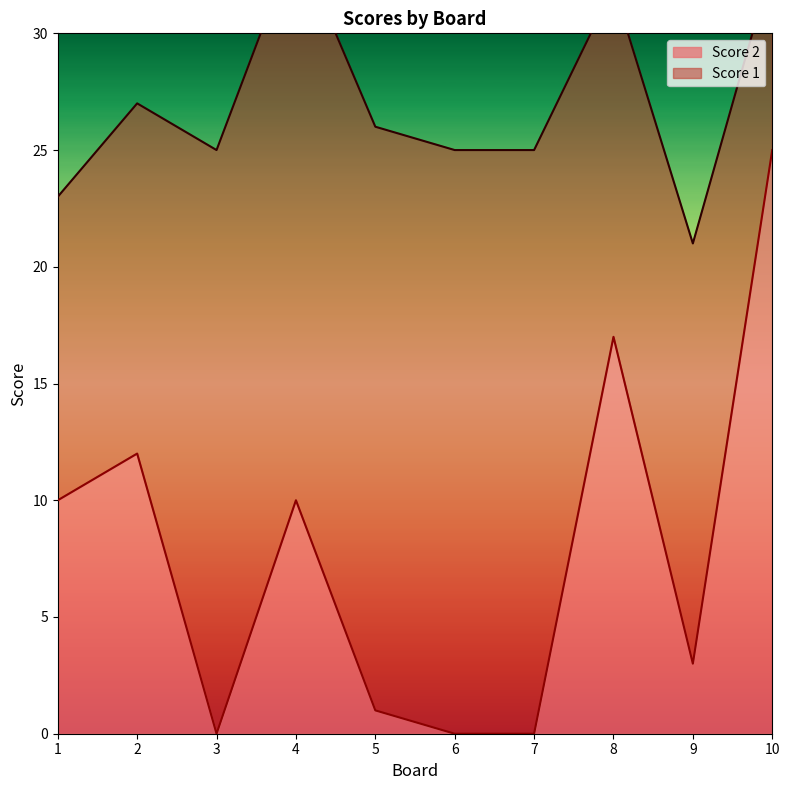

How many positive values are there?

7